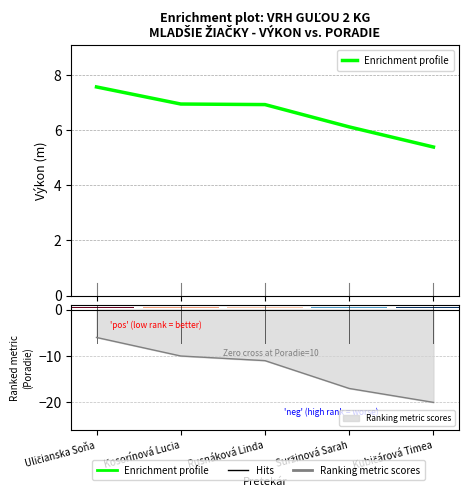

What is the label of the 5th bar from the right?

Uličianska Soňa